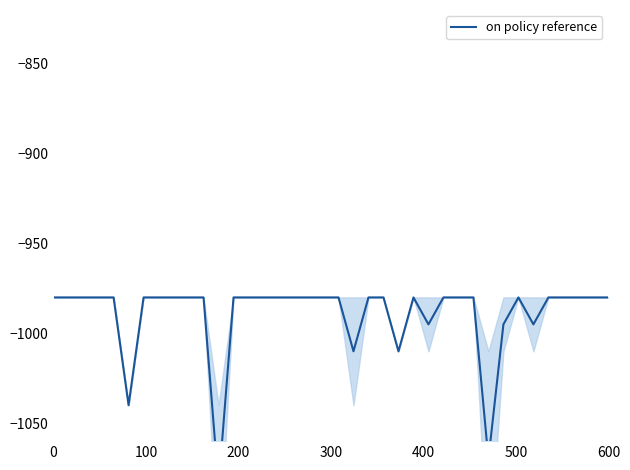

What is the value of the 3rd point from the left?

-980